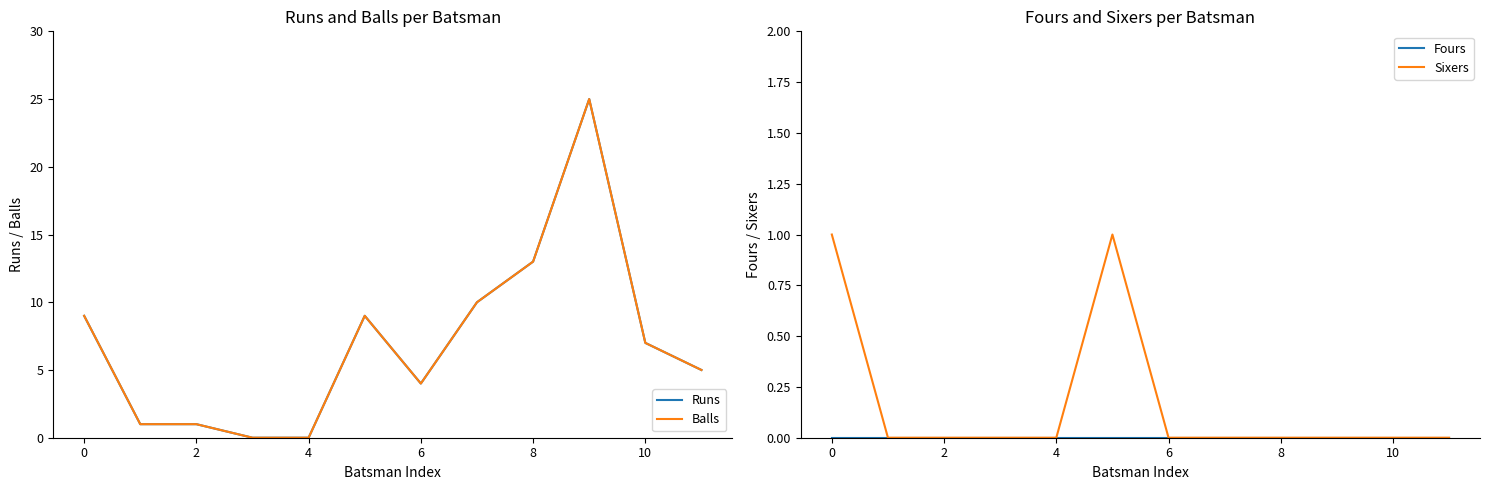

What is the greatest value displayed?

25